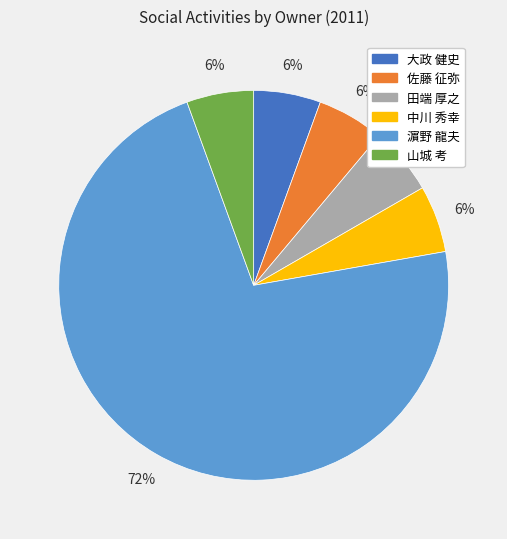

Do 中川 秀幸 and 大政 健史 together represent more than half of the pie?

No